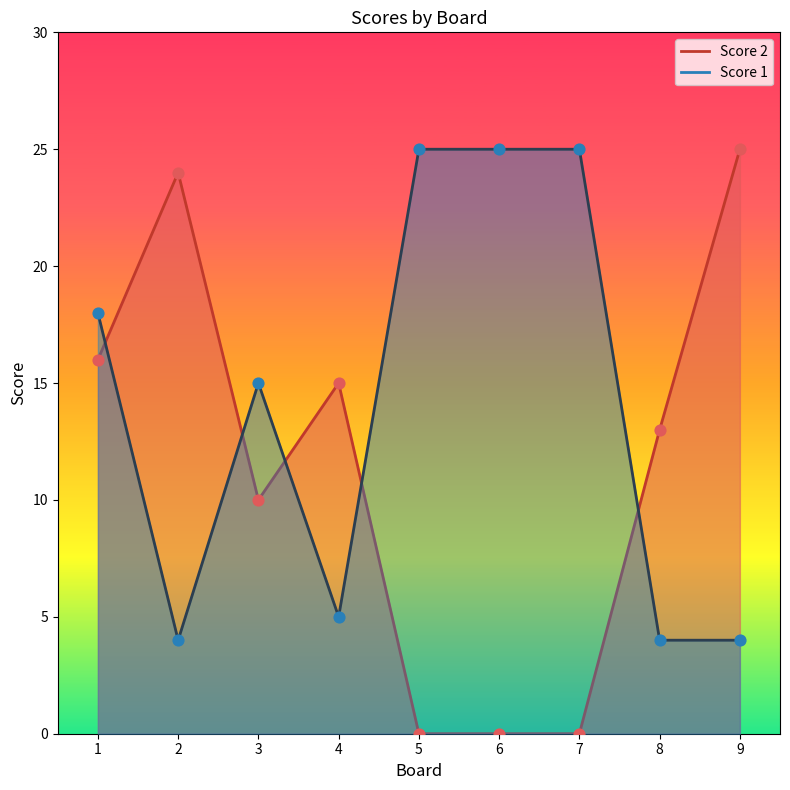

Which series has the widest spread of Y values?

Score 2